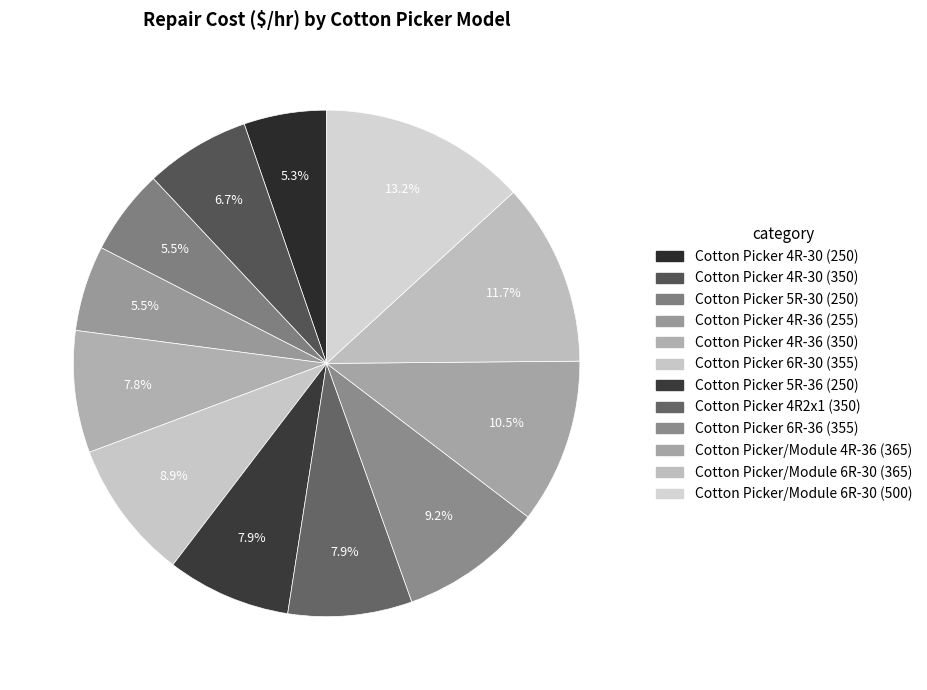

To the nearest percent, what is the average slice percentage?

8%